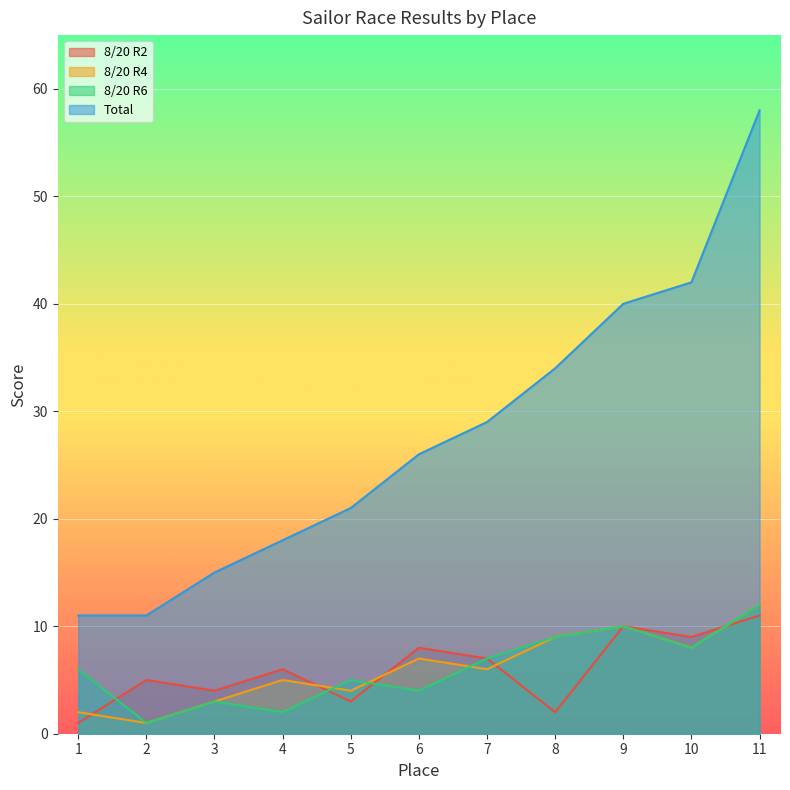

What is the minimum value for 8/20 R2?

1